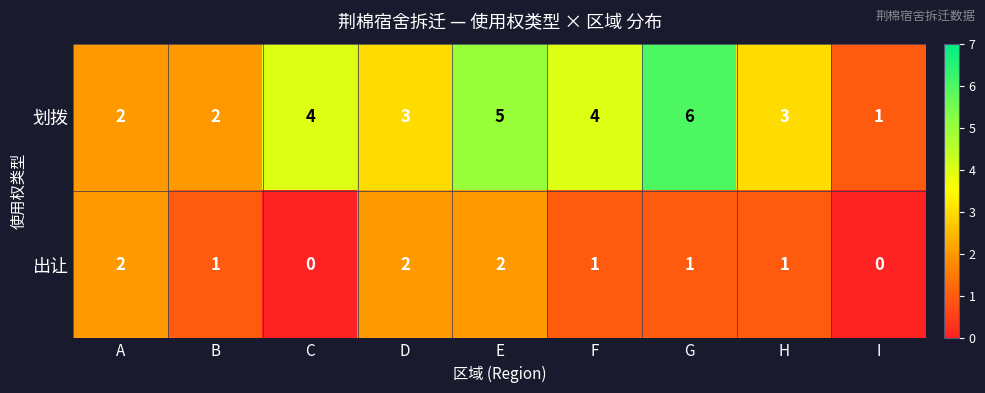

Reading left to right, extract all data points from this chart.

划拨: 2	2	4	3	5	4	6	3	1
出让: 2	1	0	2	2	1	1	1	0